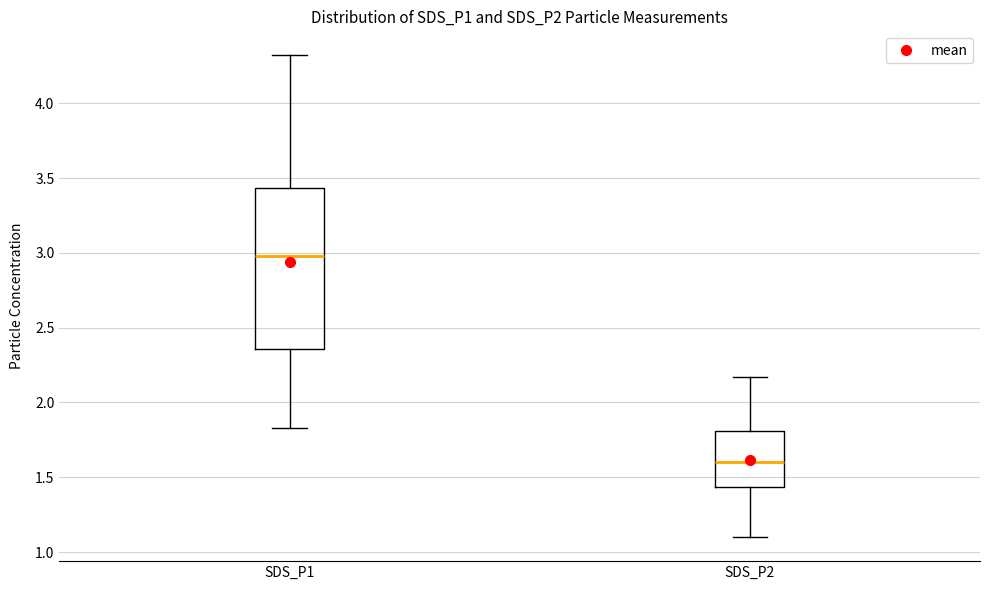

Which box is the tallest, from its lower edge to its upper edge?

SDS_P1